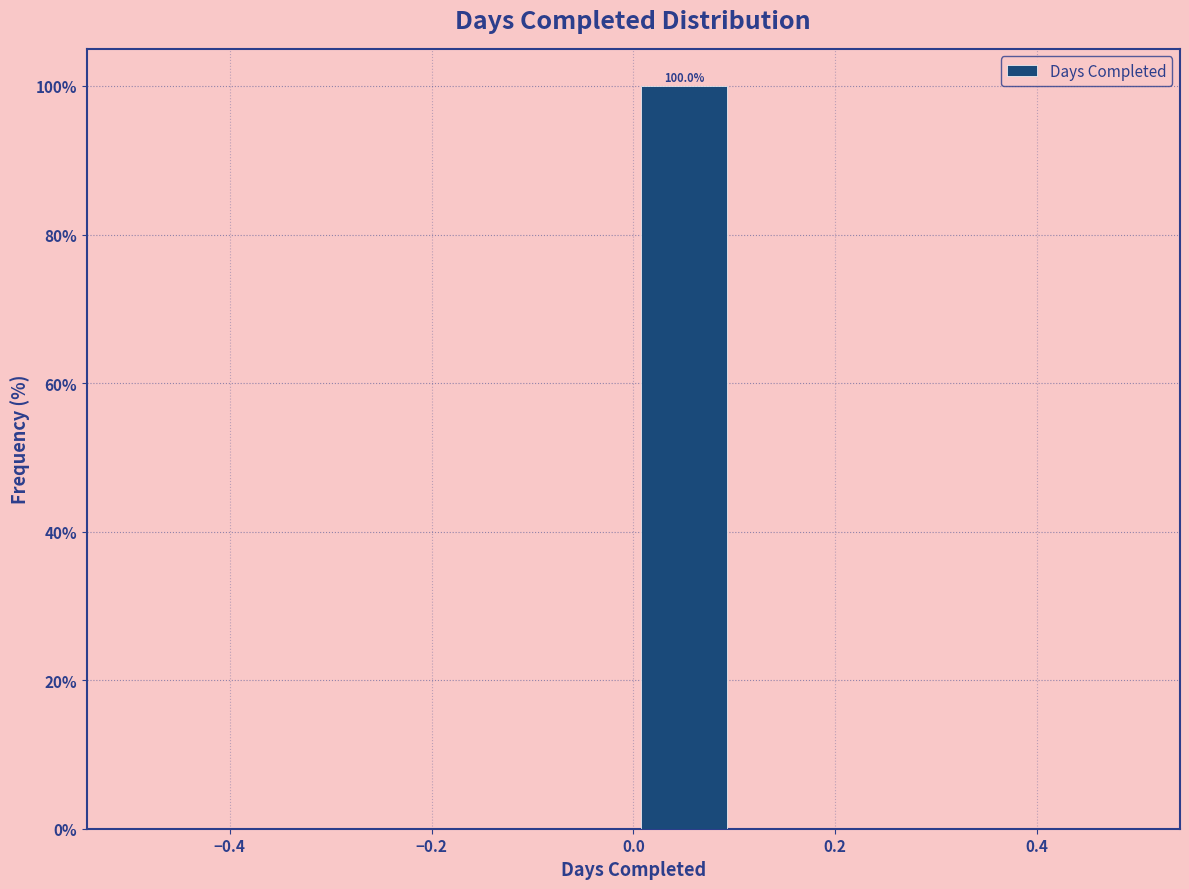

Which range on the x-axis has the tallest bar?

0.0 to 0.1